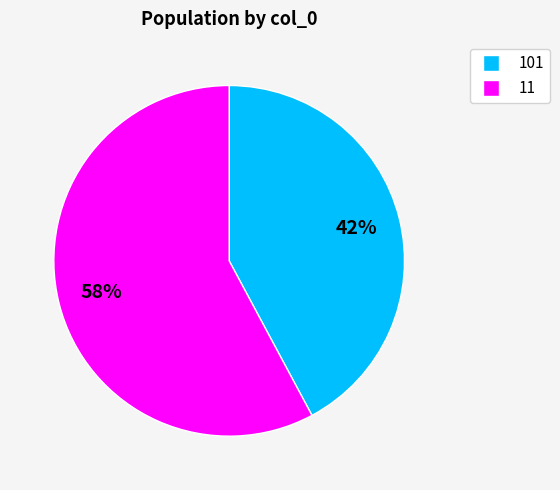

The 101 slice represents 42% of the pie. True or false?

True